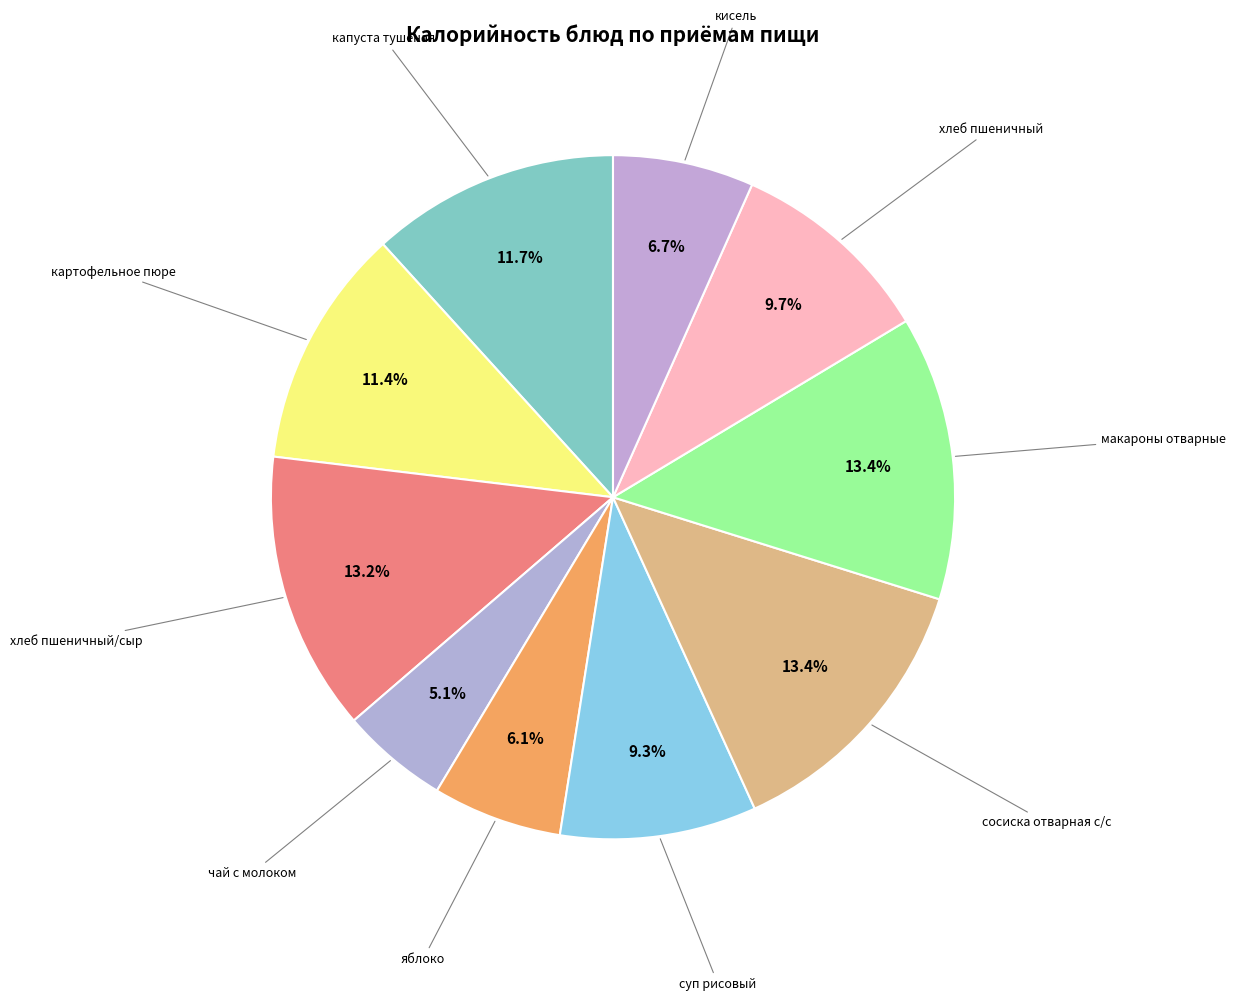

Count the number of slices in the pie.

10